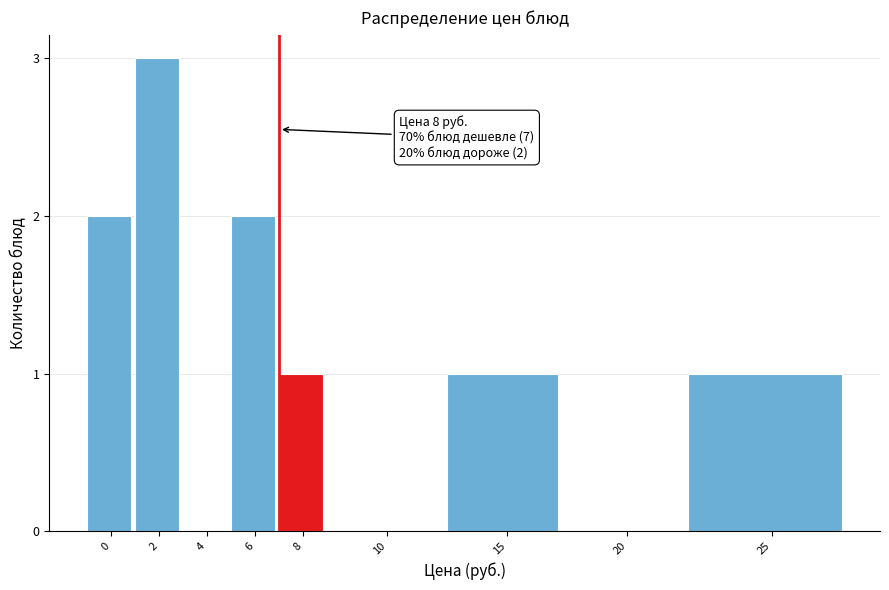

Reading right to left, transcribe all the data shown in this chart.

25=1	20=0	15=1	10=0	8=1	6=2	4=0	2=3	0=2